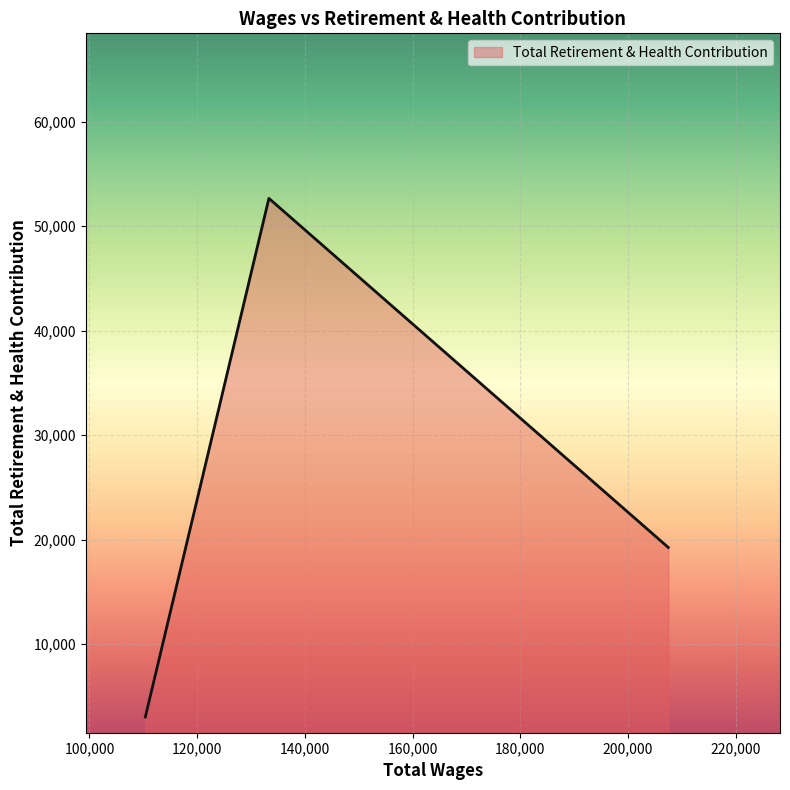

What is the maximum value shown in the chart?

52674